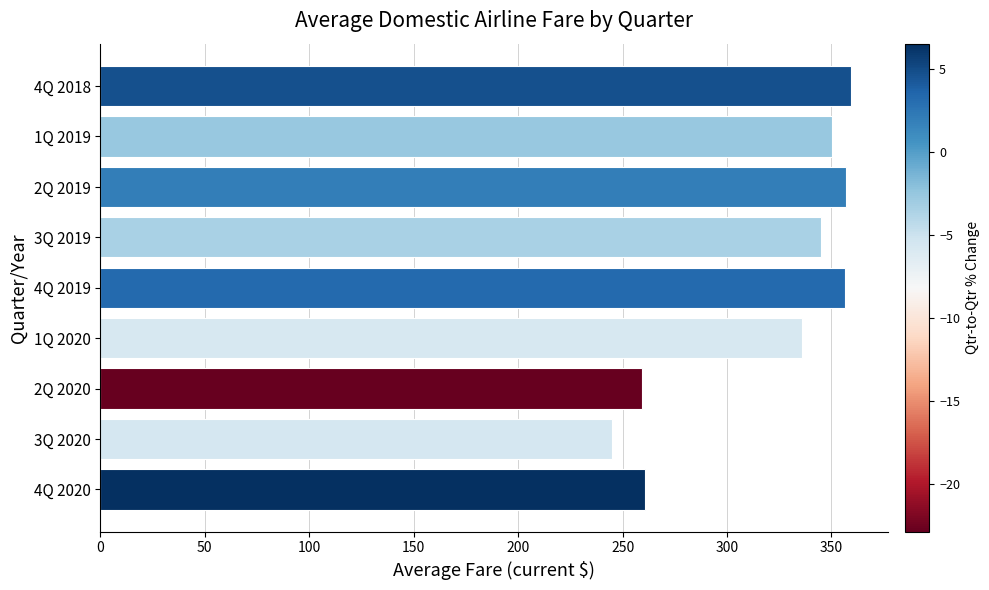

The chart shows a value of 259.2 at 2Q 2020. True or false?

True